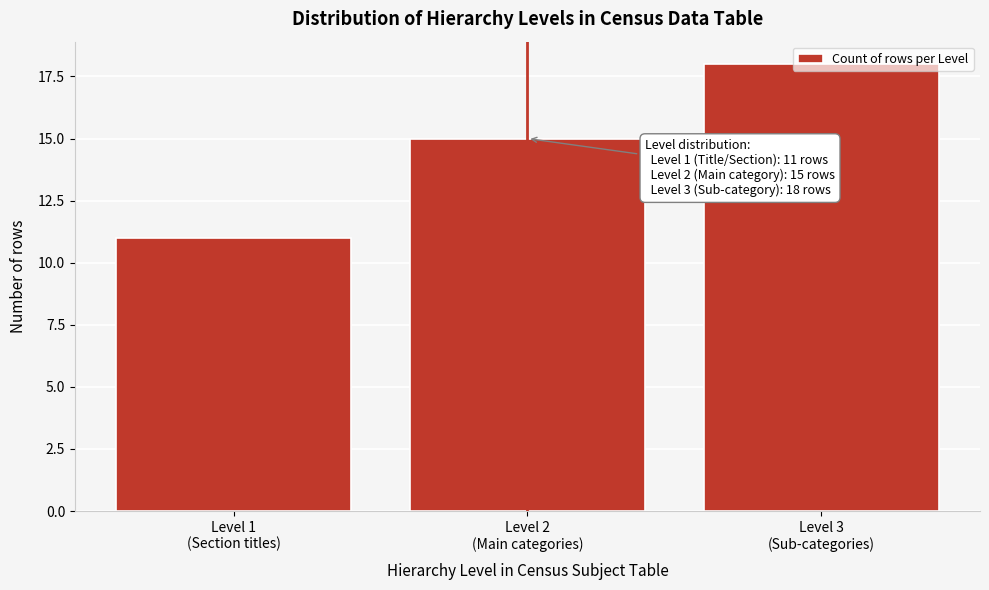

What is the minimum value shown in the chart?

11